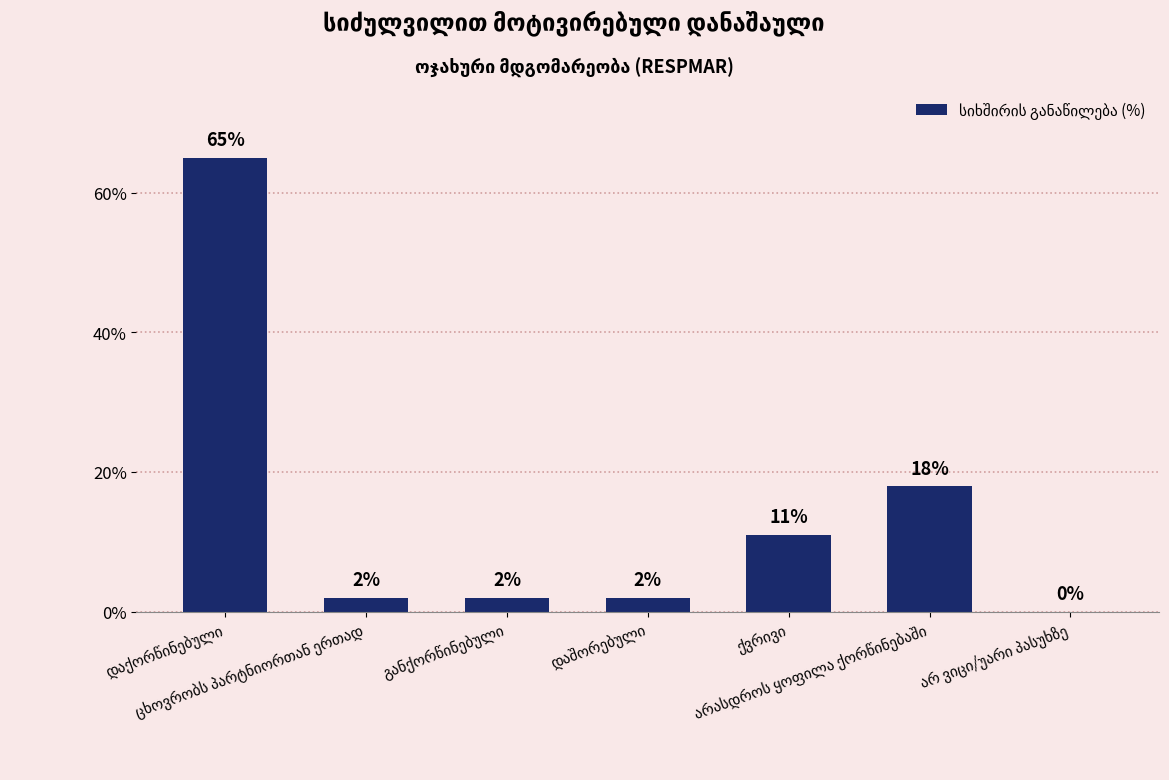

What is the maximum value shown in the chart?

65